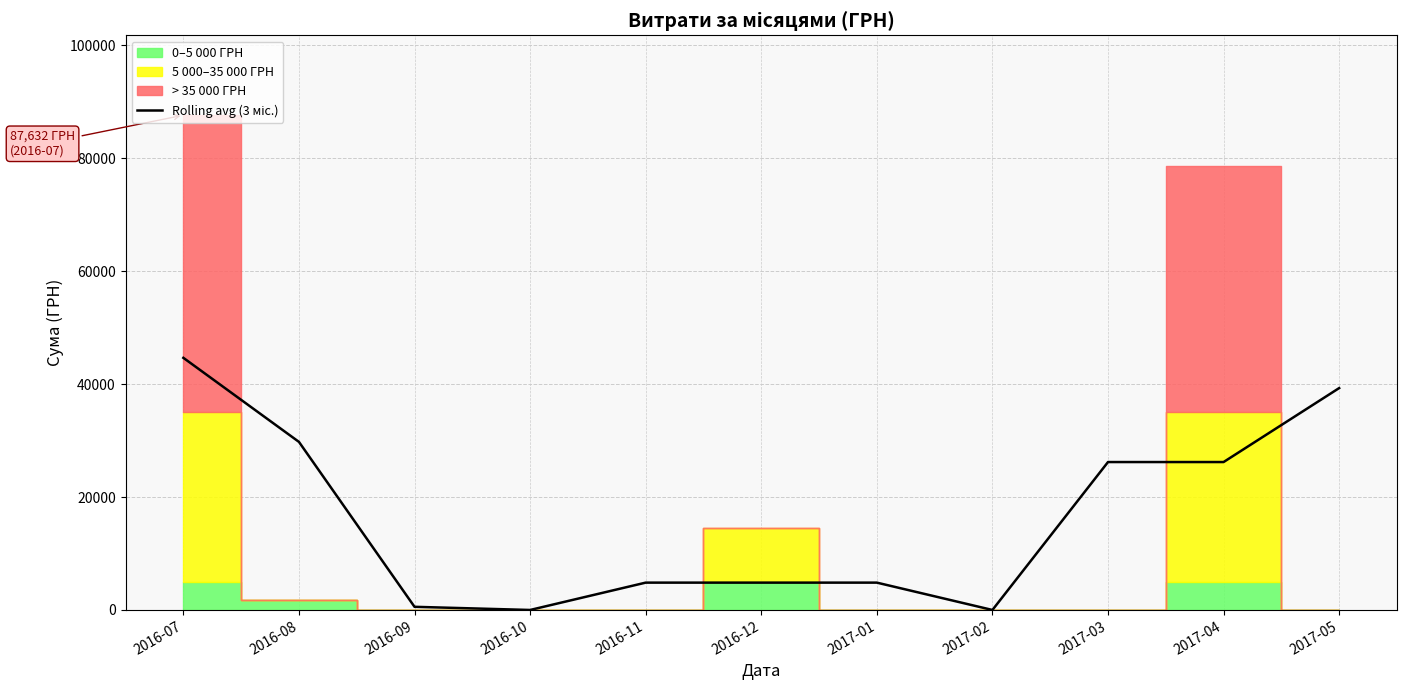

What is the change in value from 2016-08 to 2017-01?

-24927.7